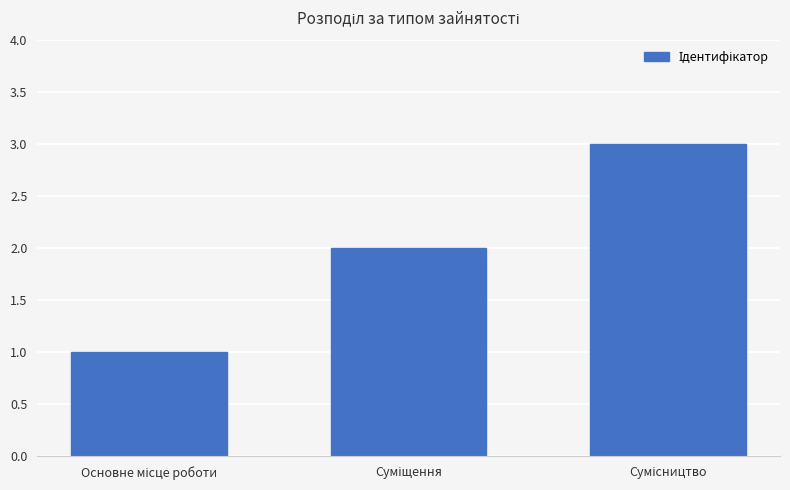

What is the sum of all values?

6